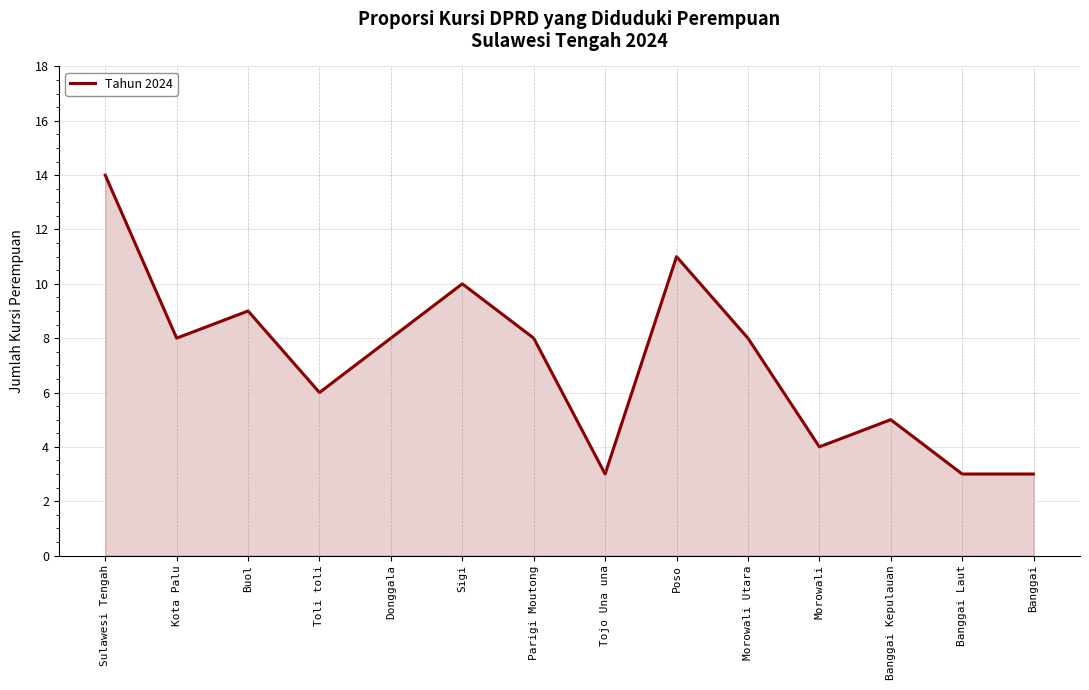

What is the difference between the maximum and minimum values?

11